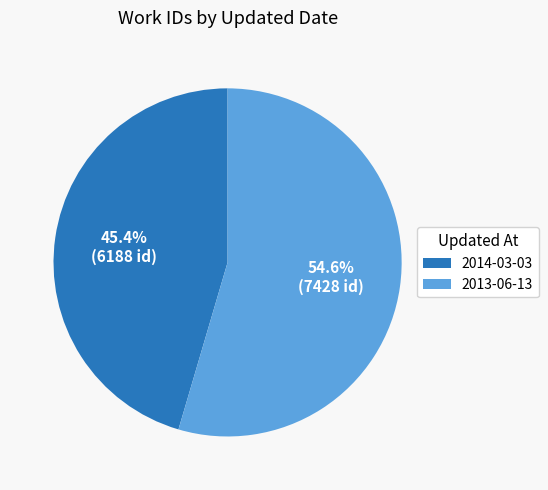

Rank the categories by value from lowest to highest.

2014-03-03, 2013-06-13